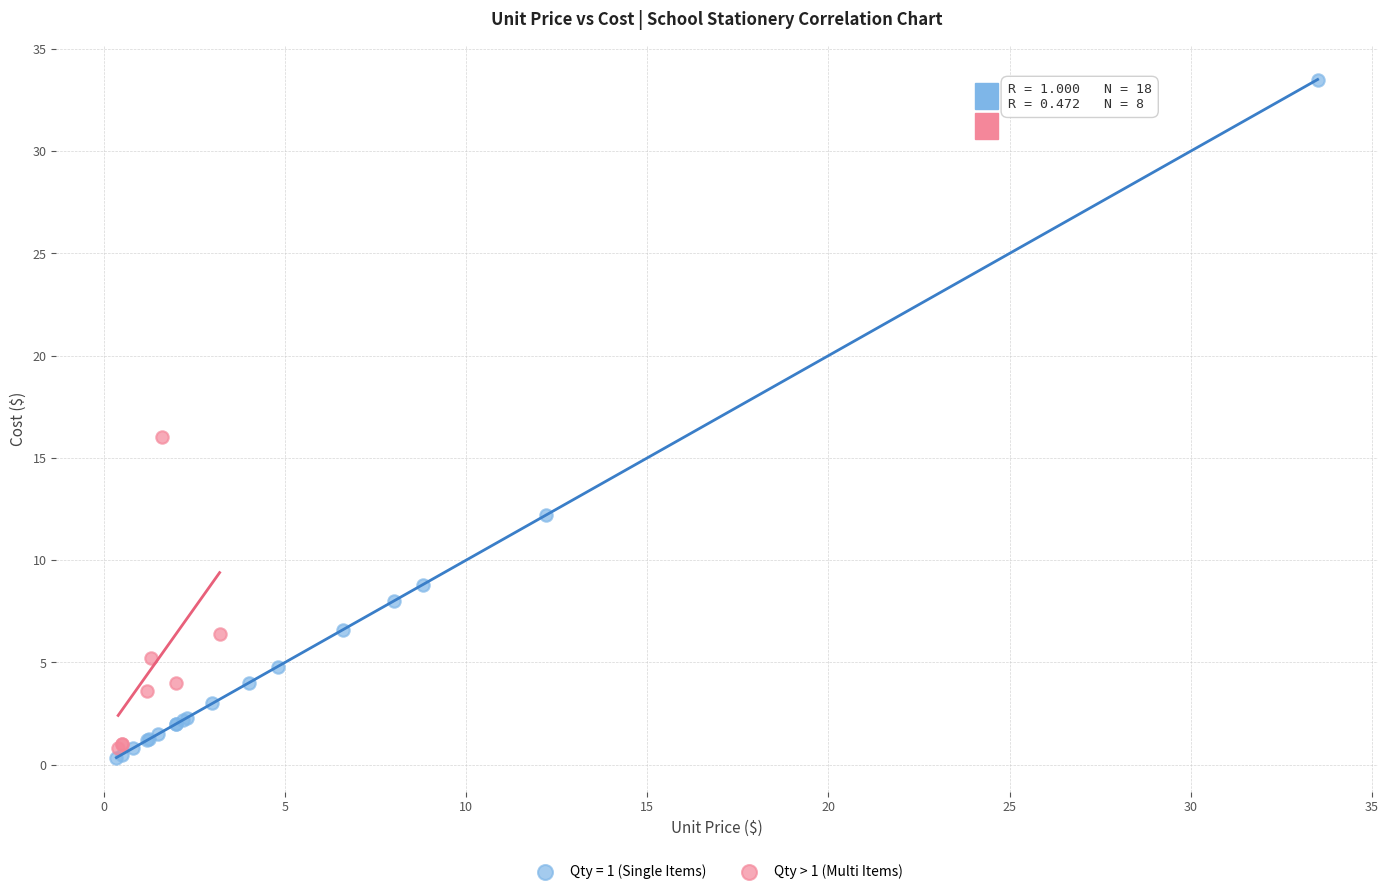

Which series contains the highest Y value?

Qty = 1 (Single Items)